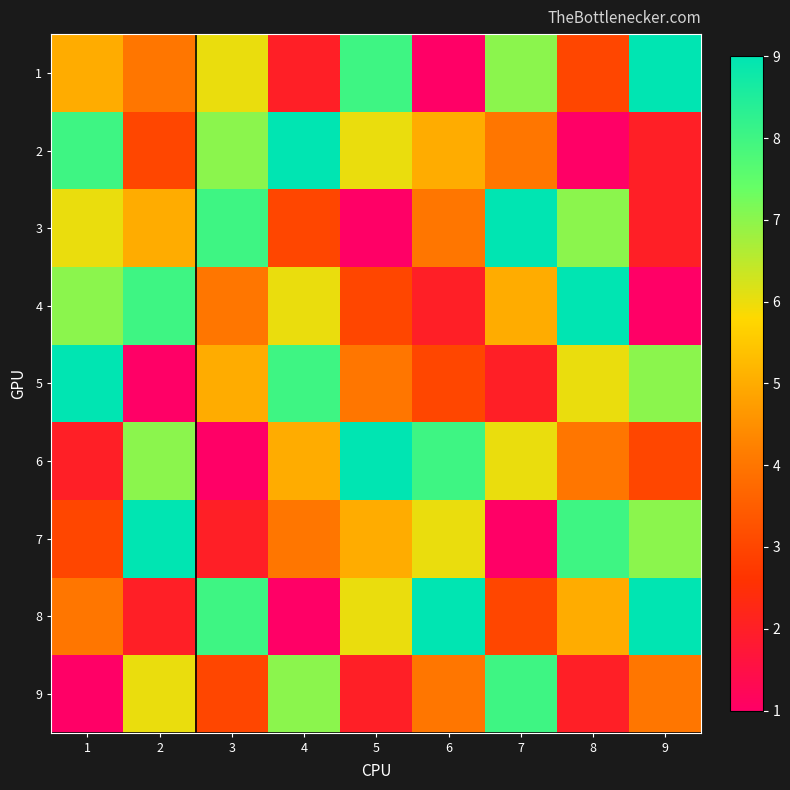

At which category is the sum across all series the highest?

1